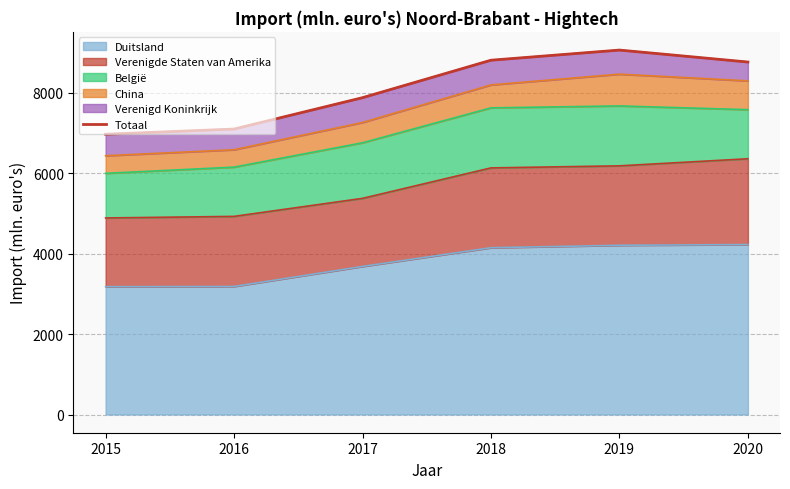

Reading left to right, what are all the values shown in this chart?

6964	7093	7873	8804	9056	8759